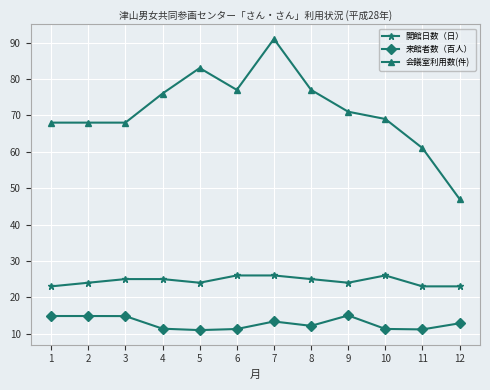

True or false: 来館者数（百人） has a value of 14.8 at 1.

True